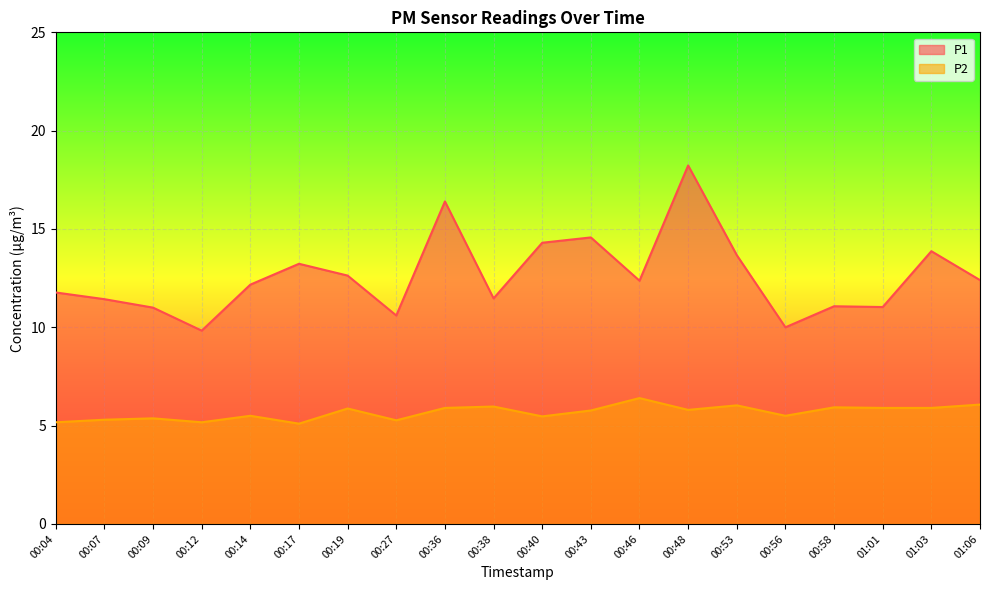

How many lines are shown in the chart?

2